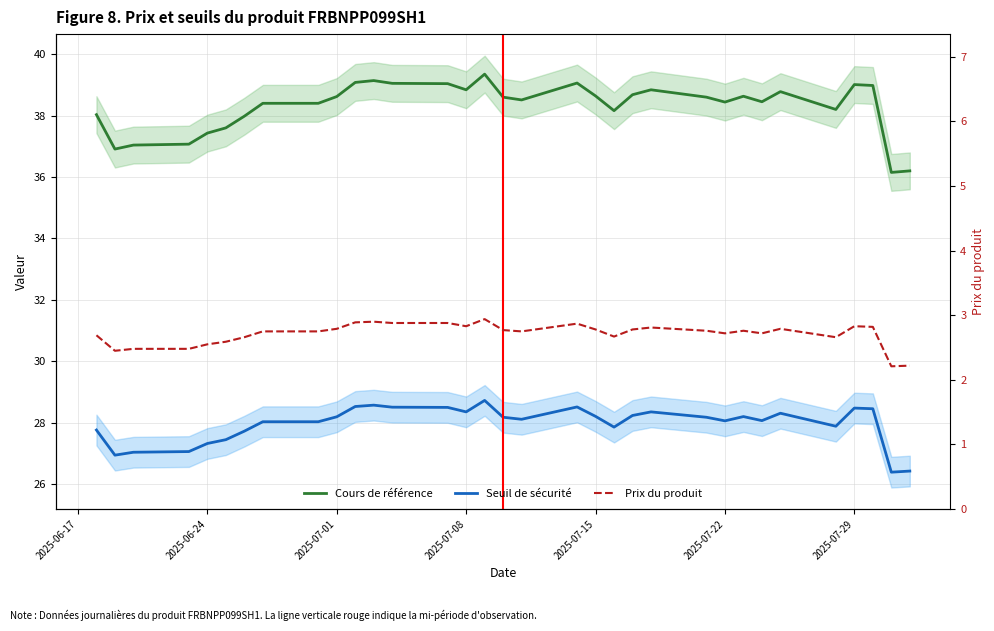

What is the highest value of the Cours de référence series?

39.4